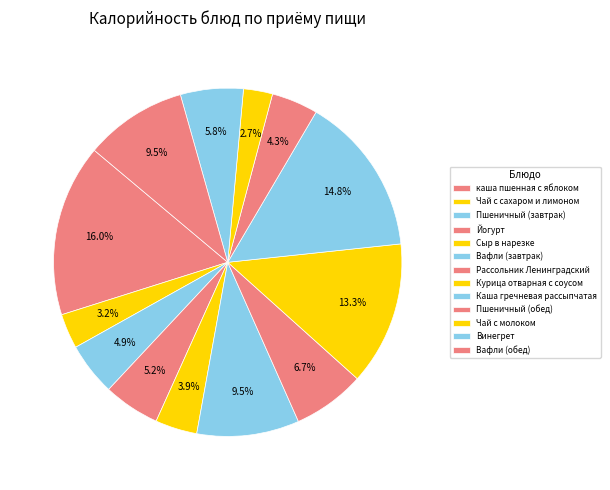

How many slices are in this pie chart?

13